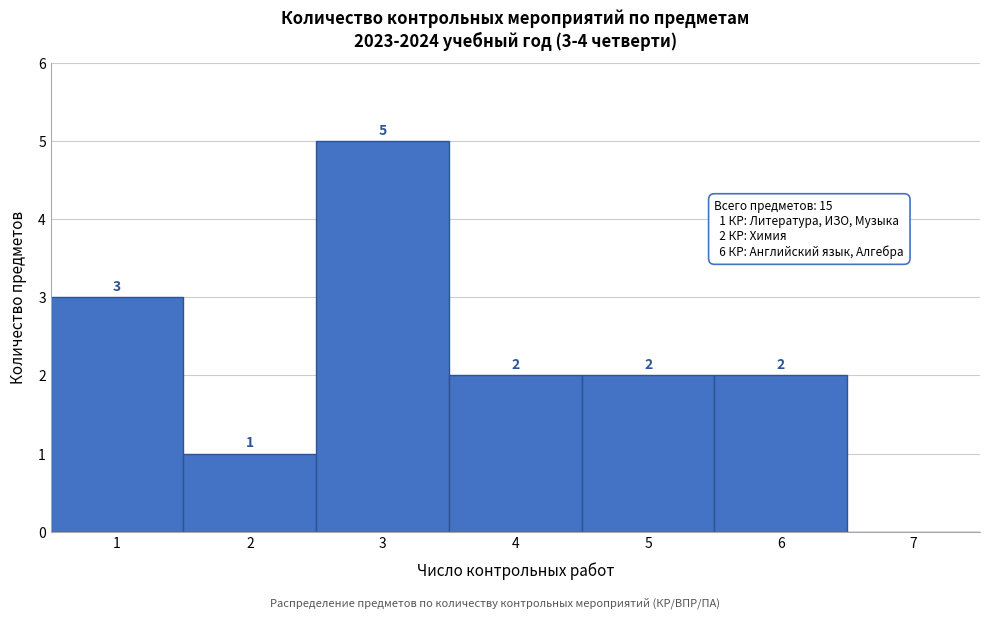

Over which range of the x-axis is the bar tallest?

2.5 to 3.5